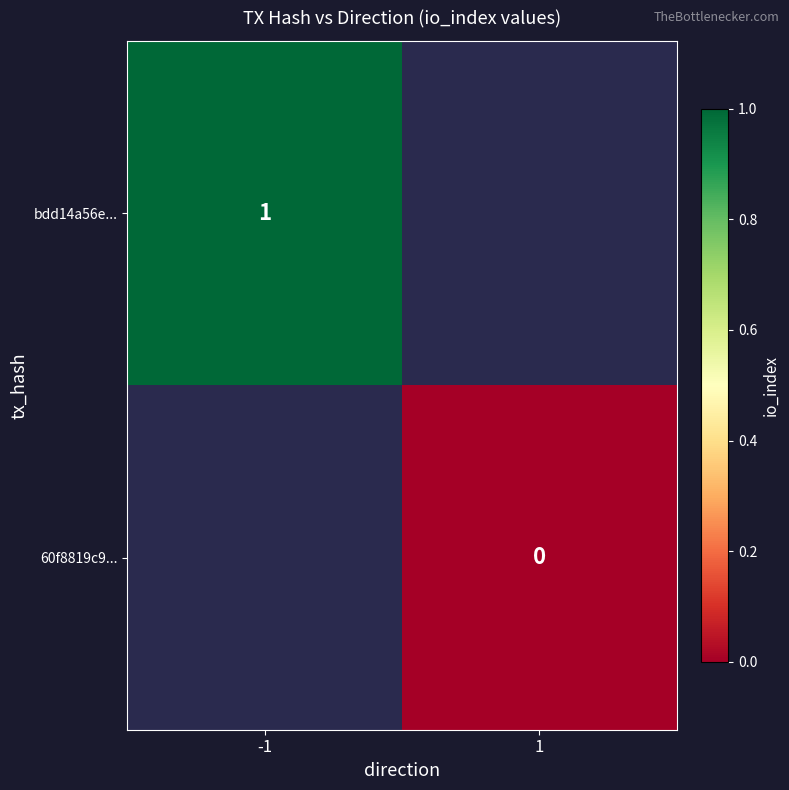

How many positive values does the bdd14a56e... series have?

1